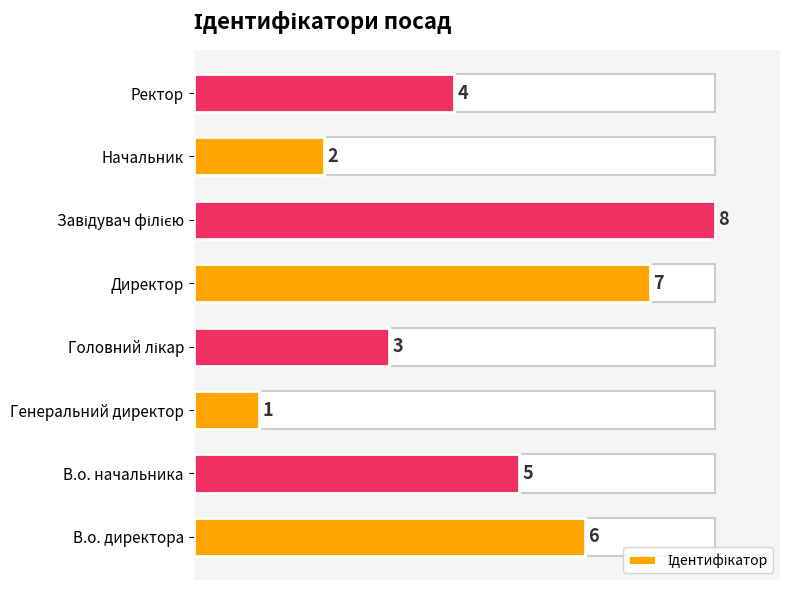

What is the sum of all values?

36